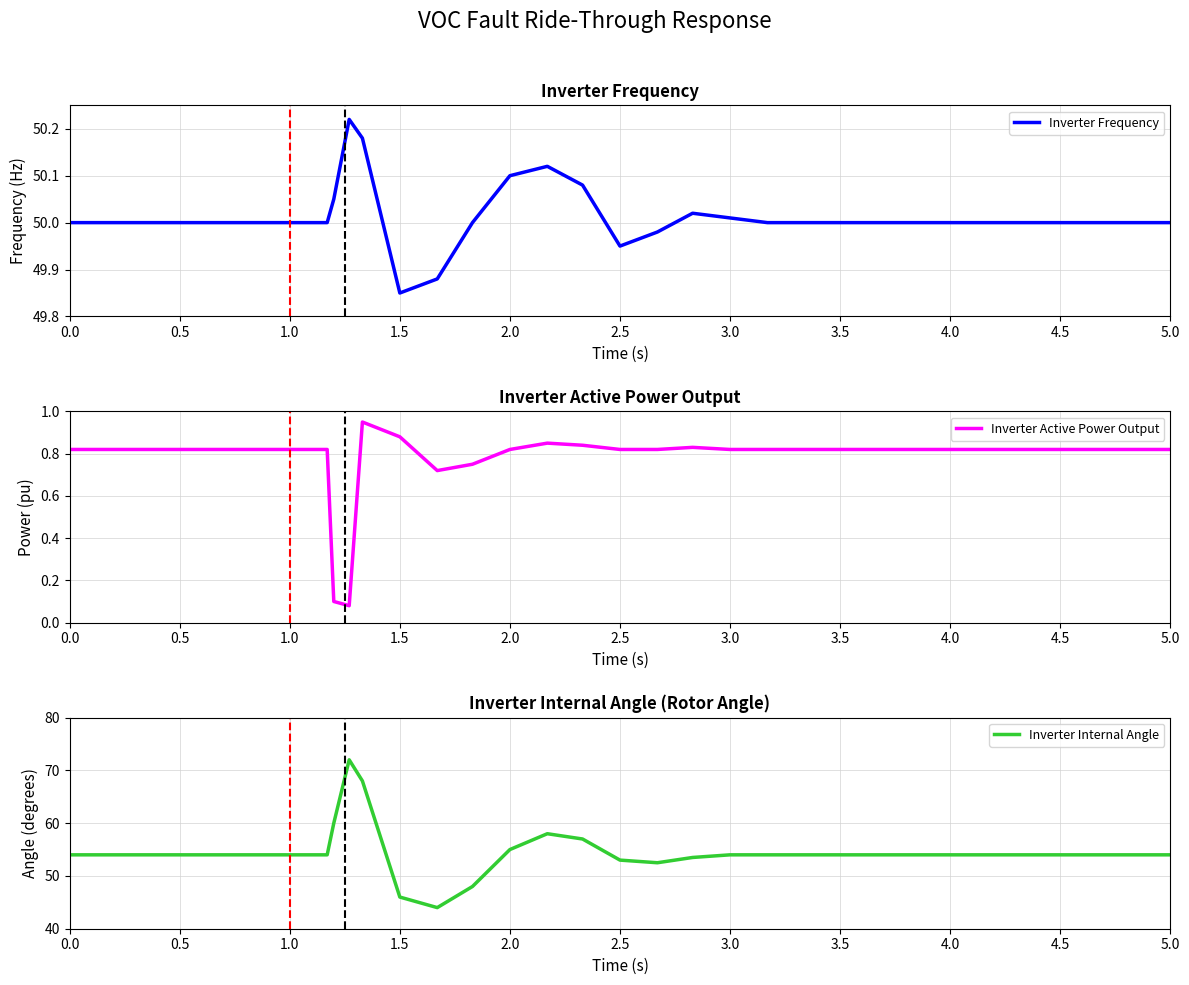

Reading left to right, what are all the values shown in this chart?

Inverter Frequency: 50.0	50.0	50.0	50.0	50.0	50.0	50.0	50.0	50.0	50.0	50.0	50.2	50.2	49.9	49.9	50.0	50.1	50.1	50.1	50.0	50.0	50.0	50.0	50.0	50.0	50.0	50.0	50.0	50.0	50.0
Inverter Active Power Output: 0.8	0.8	0.8	0.8	0.8	0.8	0.8	0.8	0.8	0.8	0.1	0.1	0.9	0.9	0.7	0.8	0.8	0.8	0.8	0.8	0.8	0.8	0.8	0.8	0.8	0.8	0.8	0.8	0.8	0.8
Inverter Internal Angle: 54.0	54.0	54.0	54.0	54.0	54.0	54.0	54.0	54.0	54.0	60.0	72.0	68.0	46.0	44.0	48.0	55.0	58.0	57.0	53.0	52.5	53.5	54.0	54.0	54.0	54.0	54.0	54.0	54.0	54.0